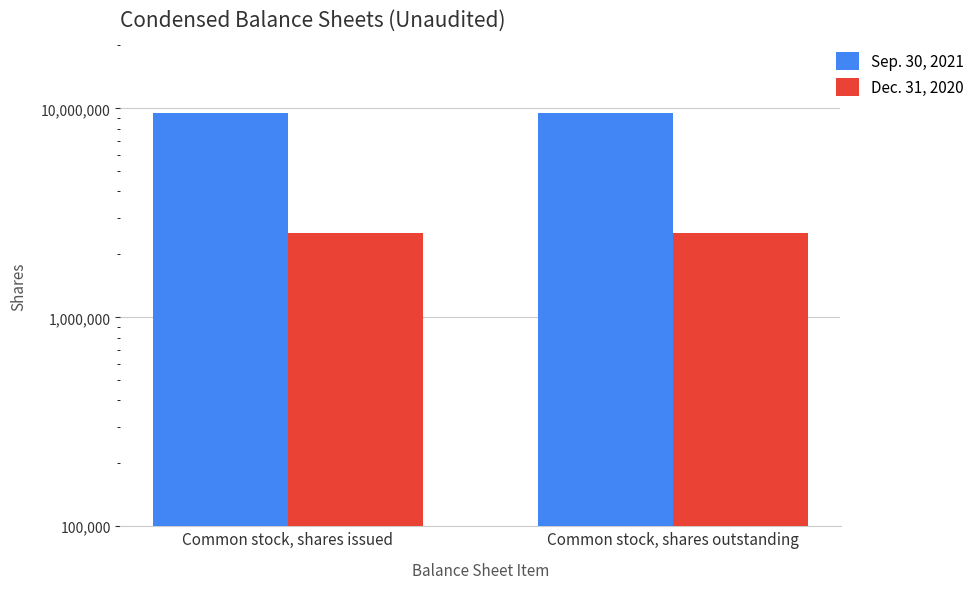

Which series changed the most between Common stock, shares issued and Common stock, shares outstanding?

Sep. 30, 2021